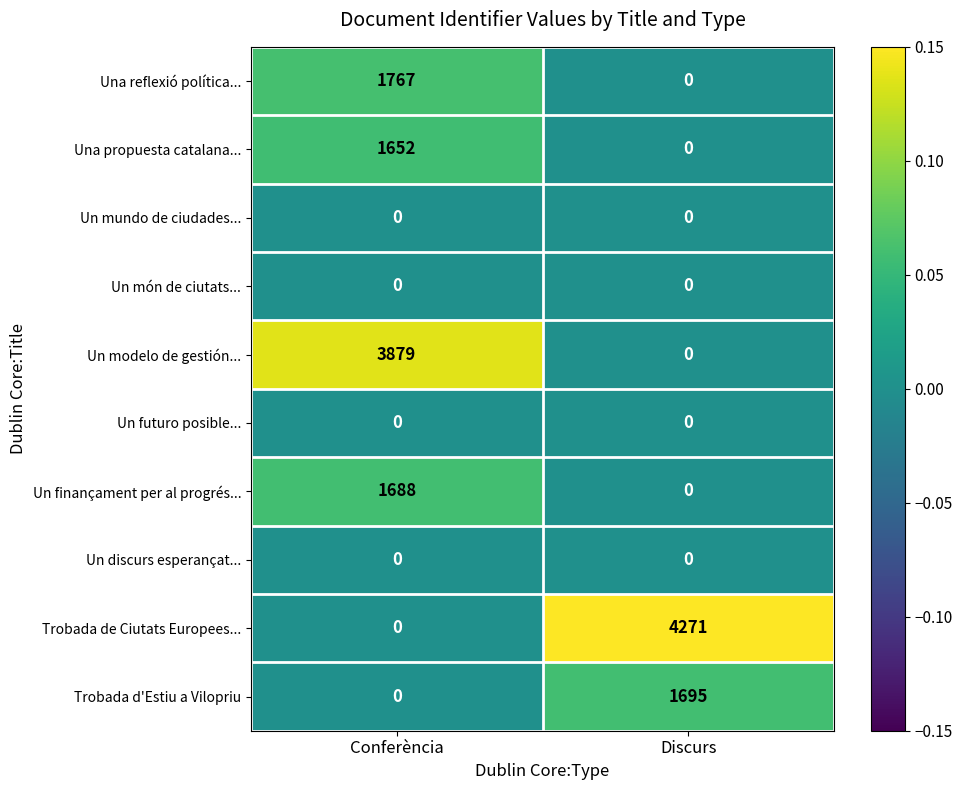

At which label is Trobada de Ciutats Europees... closest to 2135?

Conferència